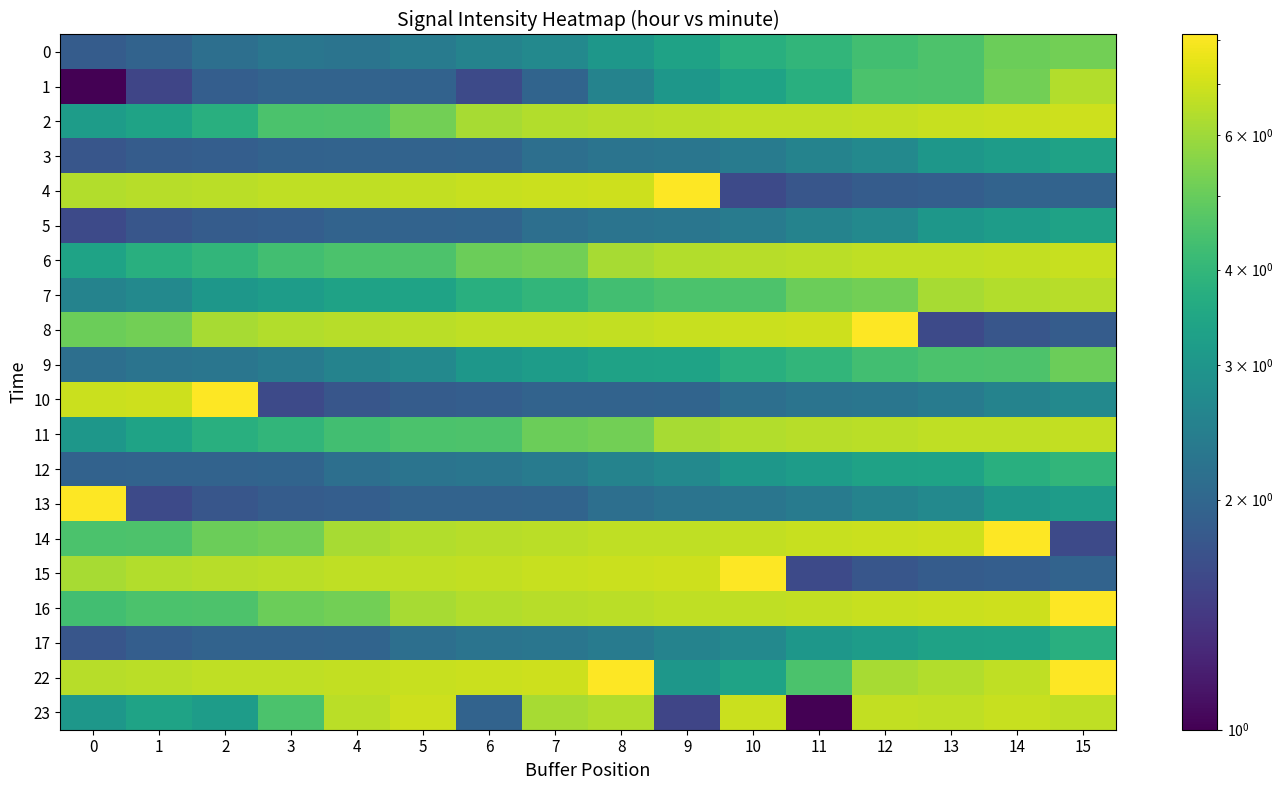

What is the spread (max minus min) of values at 13?

5.3